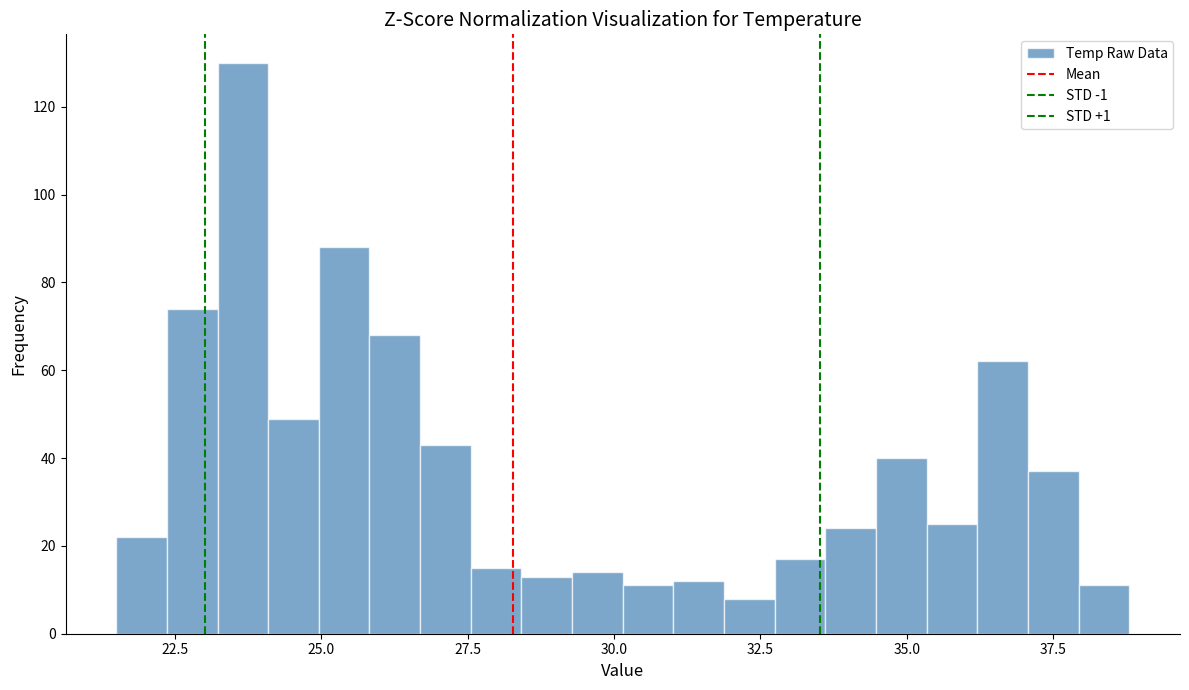

Around what value on the x-axis is the tallest bar? Give the approximate position of its centre, as read against the axis.

23.5